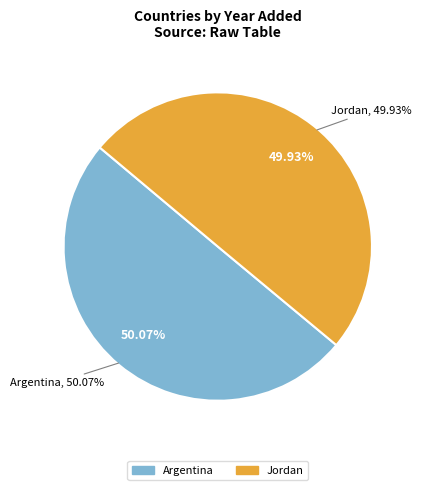

Approximately how many times larger is the value at Jordan compared to Argentina?

1.0